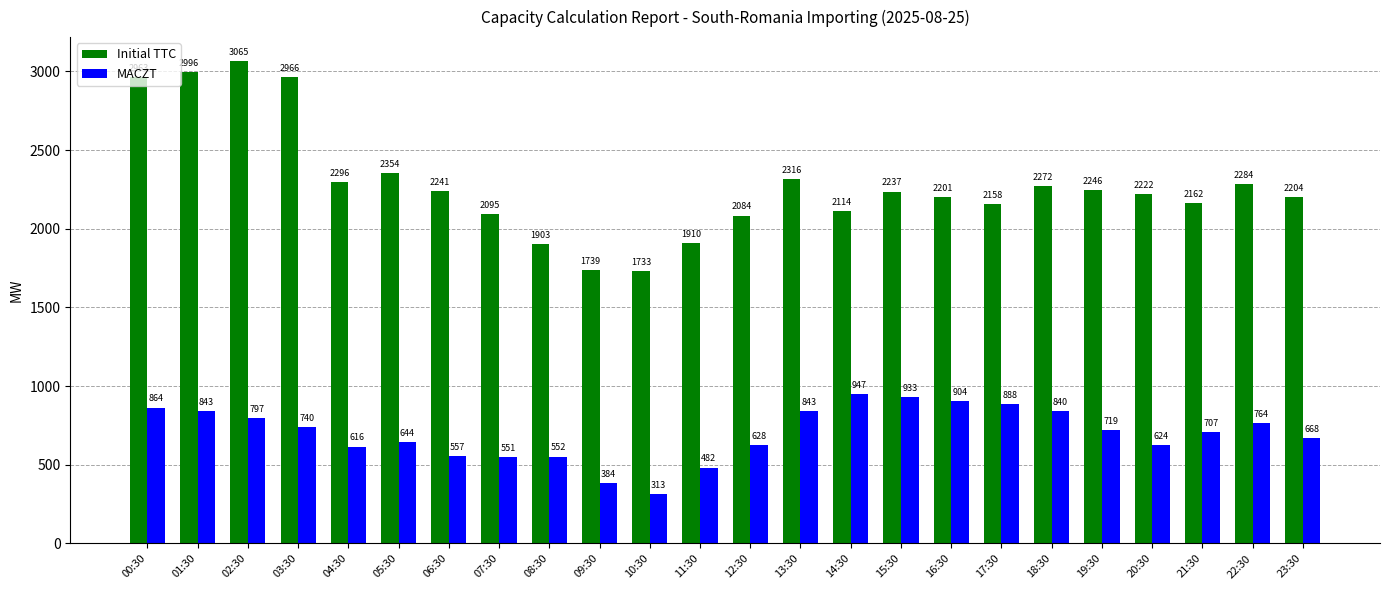

At which label is Initial TTC closest to 2399?

05:30